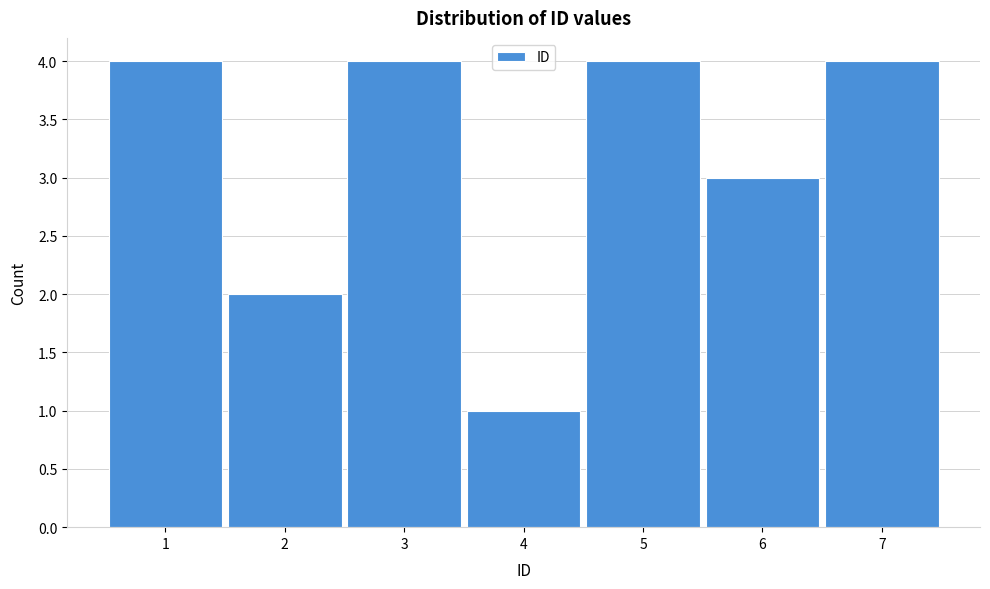

What is the height of the bar covering 3.5 to 4.5 on the x-axis? The values are not printed on the chart, so give them approximately, as read against the axis.

1